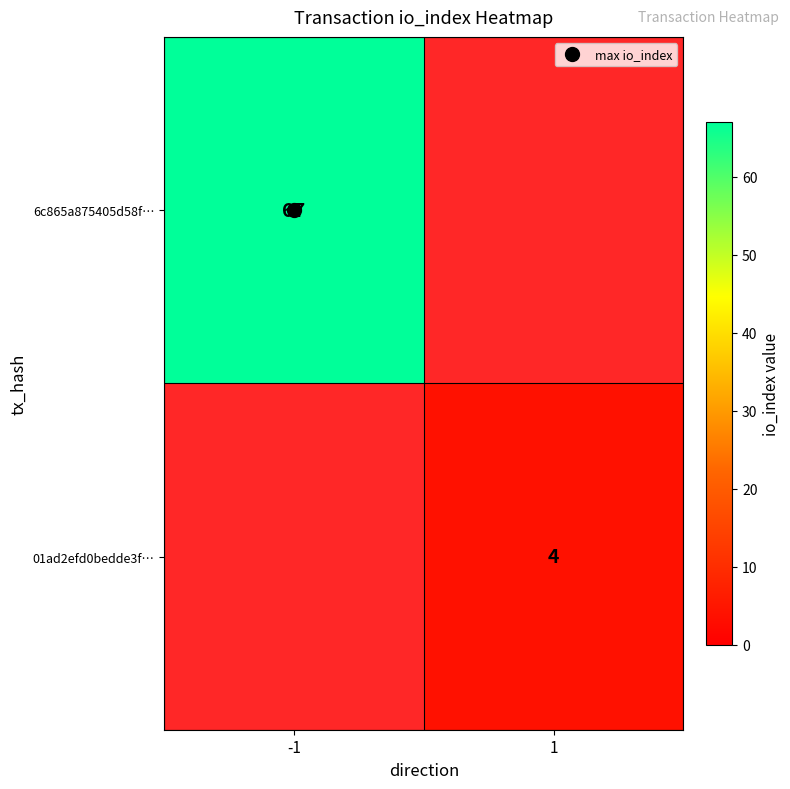

Rank the series by their maximum value, from highest to lowest.

6c865a875405d58f…, 01ad2efd0bedde3f…